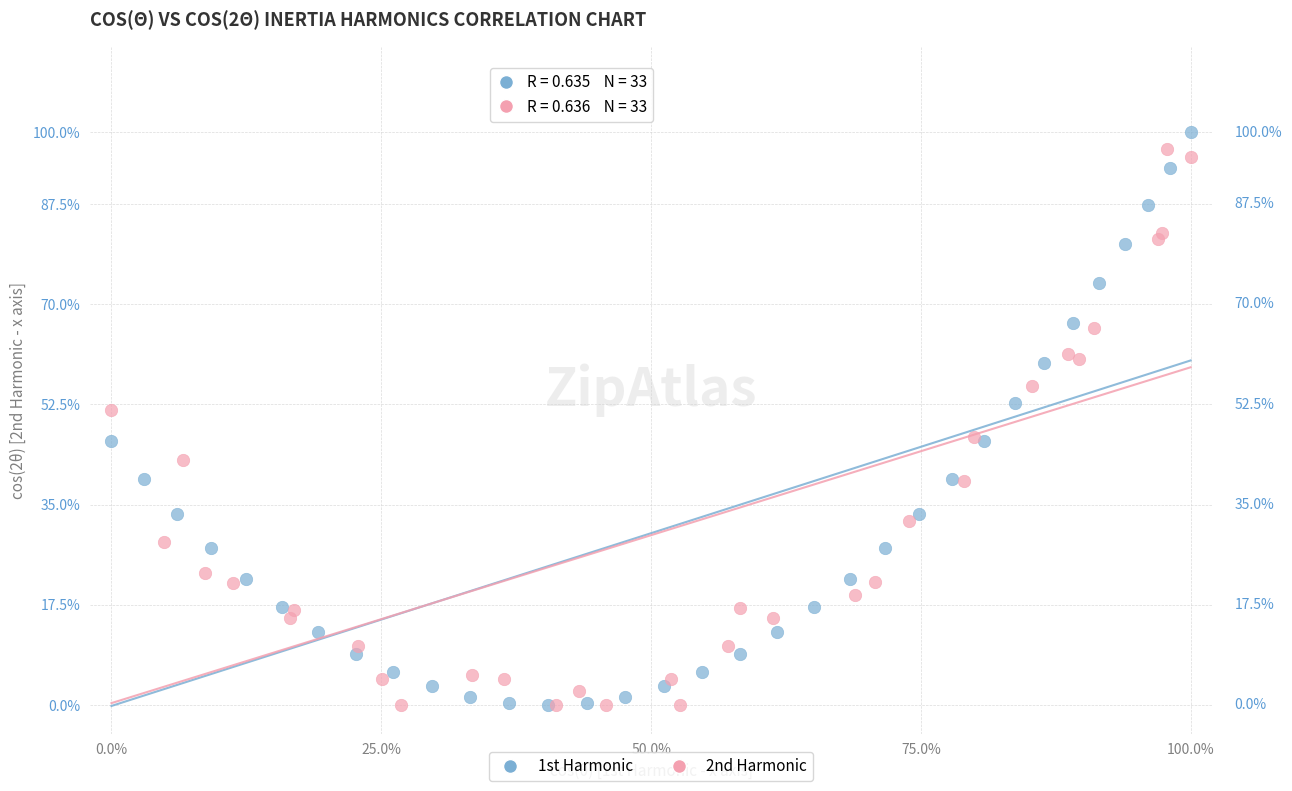

Which series has the widest spread of Y values?

1st Harmonic